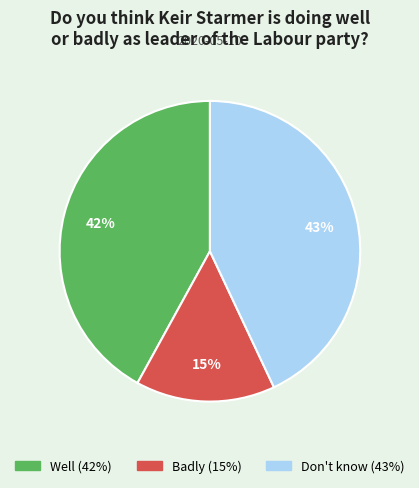

Rank the categories by value from lowest to highest.

Badly, Well, Don't know